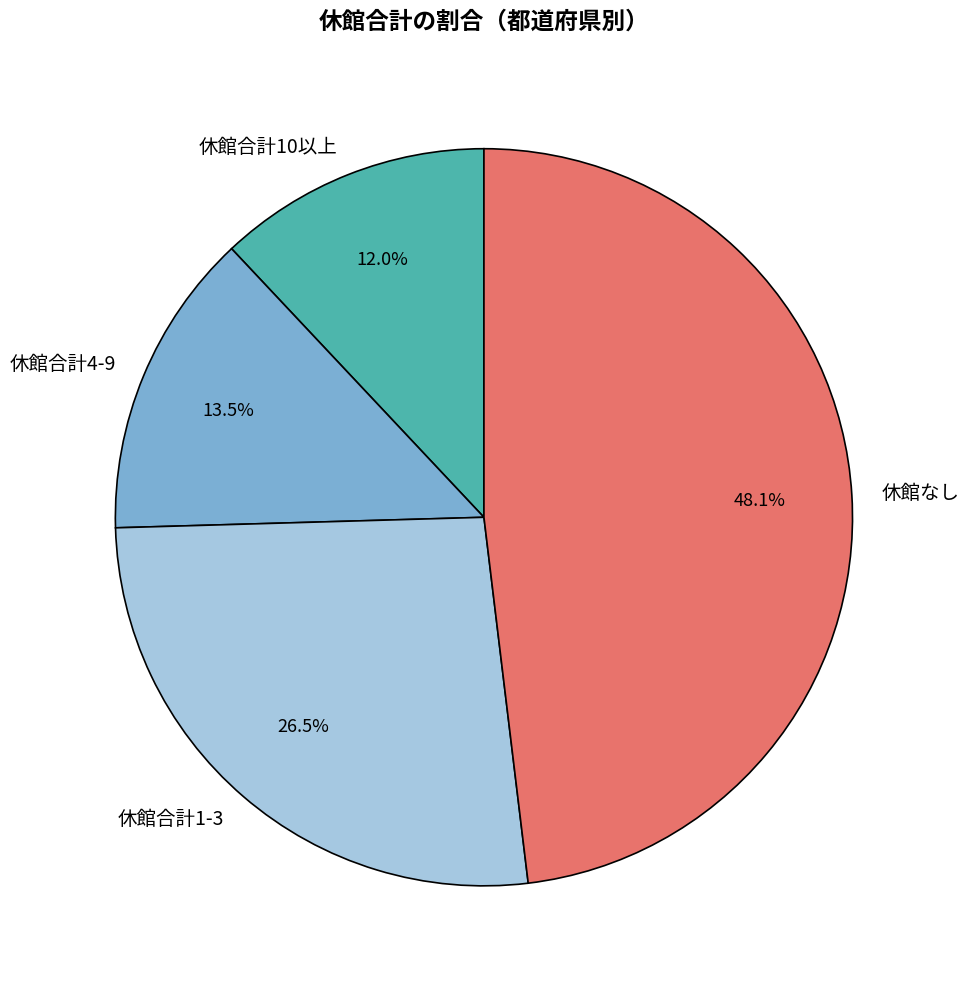

Is the sum of 休館合計1-3 and 休館合計10以上 greater than half?

No